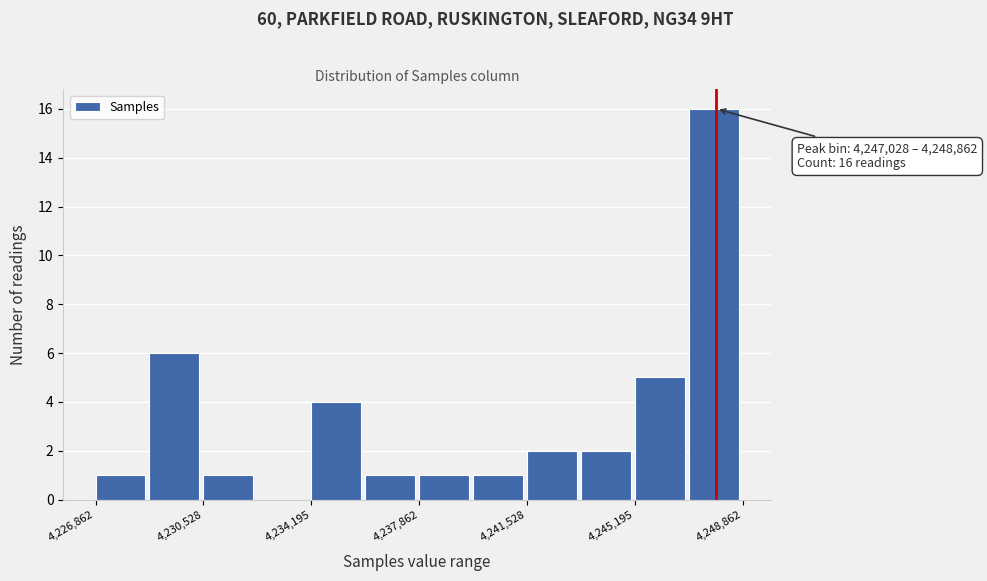

Read against the x-axis, roughly where is the centre of the tallest bar?

4248000